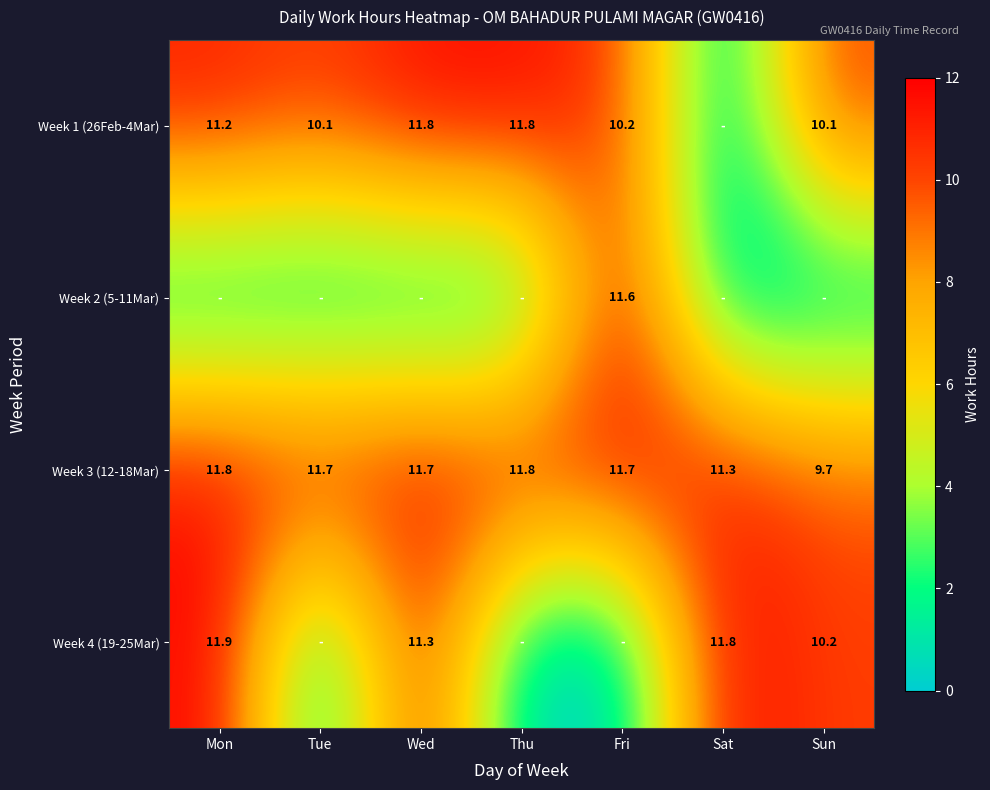

How many values in the Week 3 (12-18Mar) series exceed 11?

6